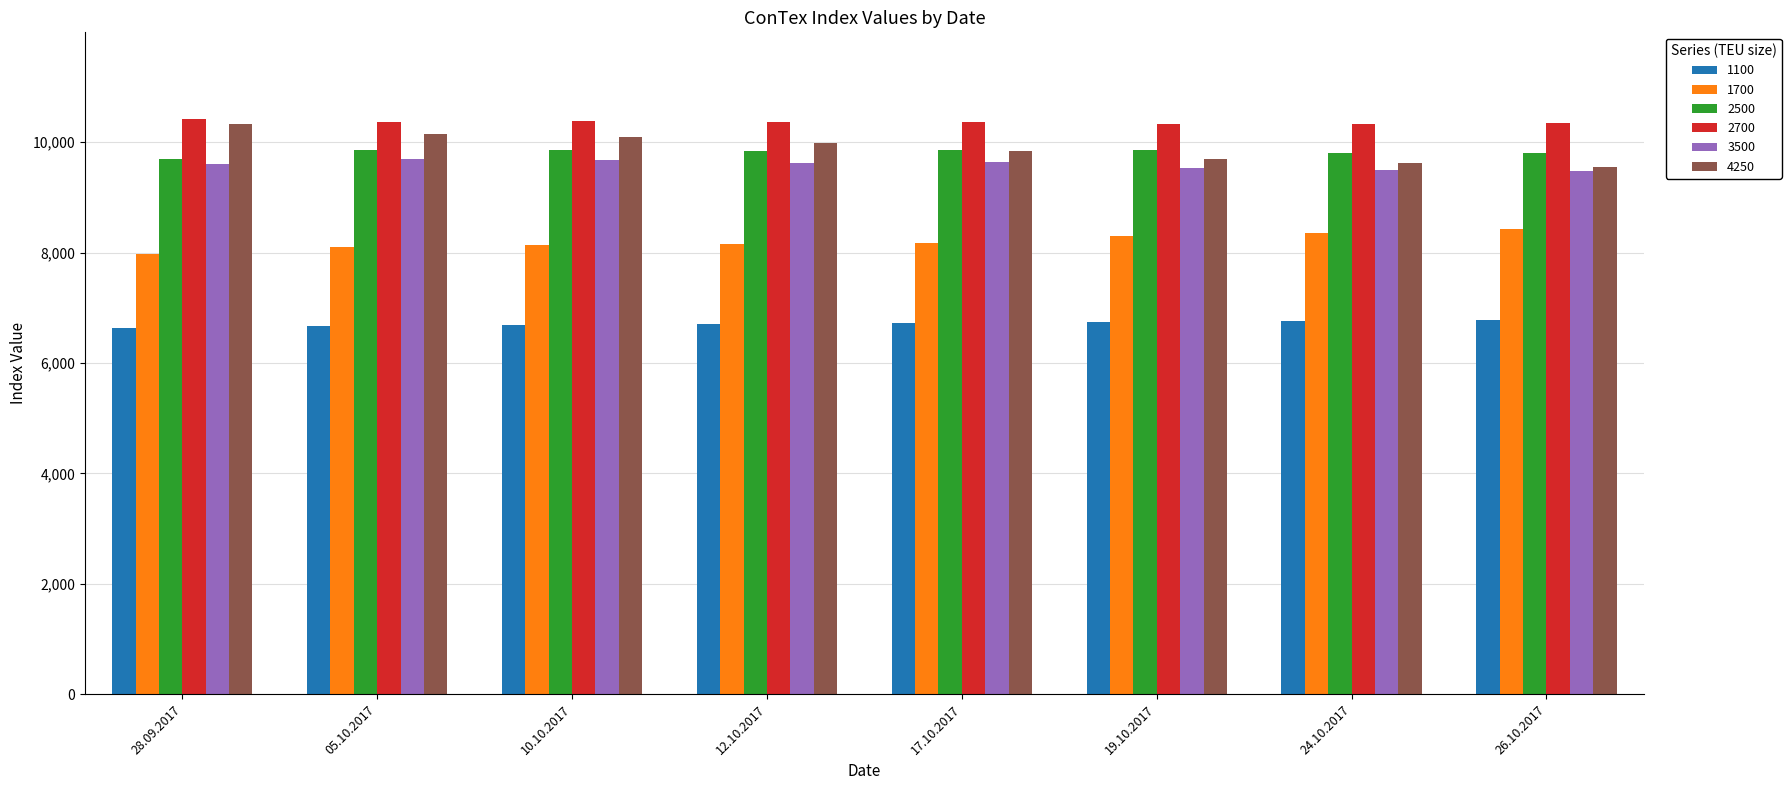

What is the smallest value displayed?

6626